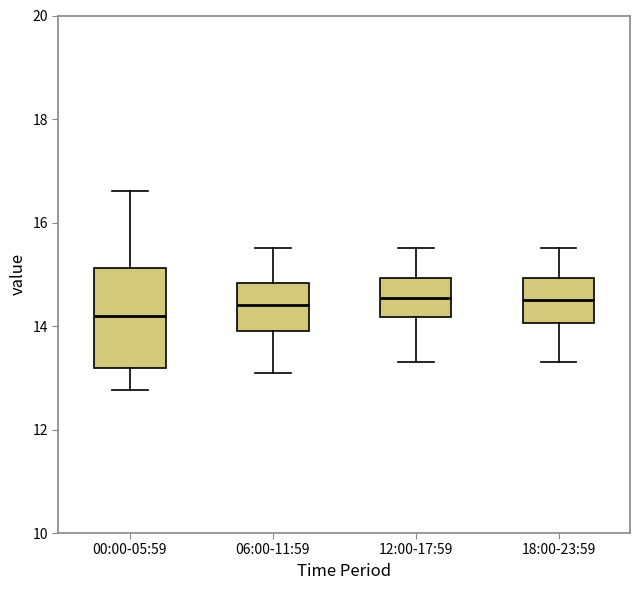

Reading left to right, read every box against the y-axis: the position of its median line, the range the box covers, and the ends of its whiskers. The values are not printed on the chart, so give them approximately, as read against the axis.

00:00-05:59: median 14.2, box 13.2 to 15.2, whiskers 12.8 to 16.6
06:00-11:59: median 14.4, box 14.0 to 14.8, whiskers 13.2 to 15.6
12:00-17:59: median 14.6, box 14.2 to 15.0, whiskers 13.4 to 15.6
18:00-23:59: median 14.6, box 14.0 to 15.0, whiskers 13.4 to 15.6